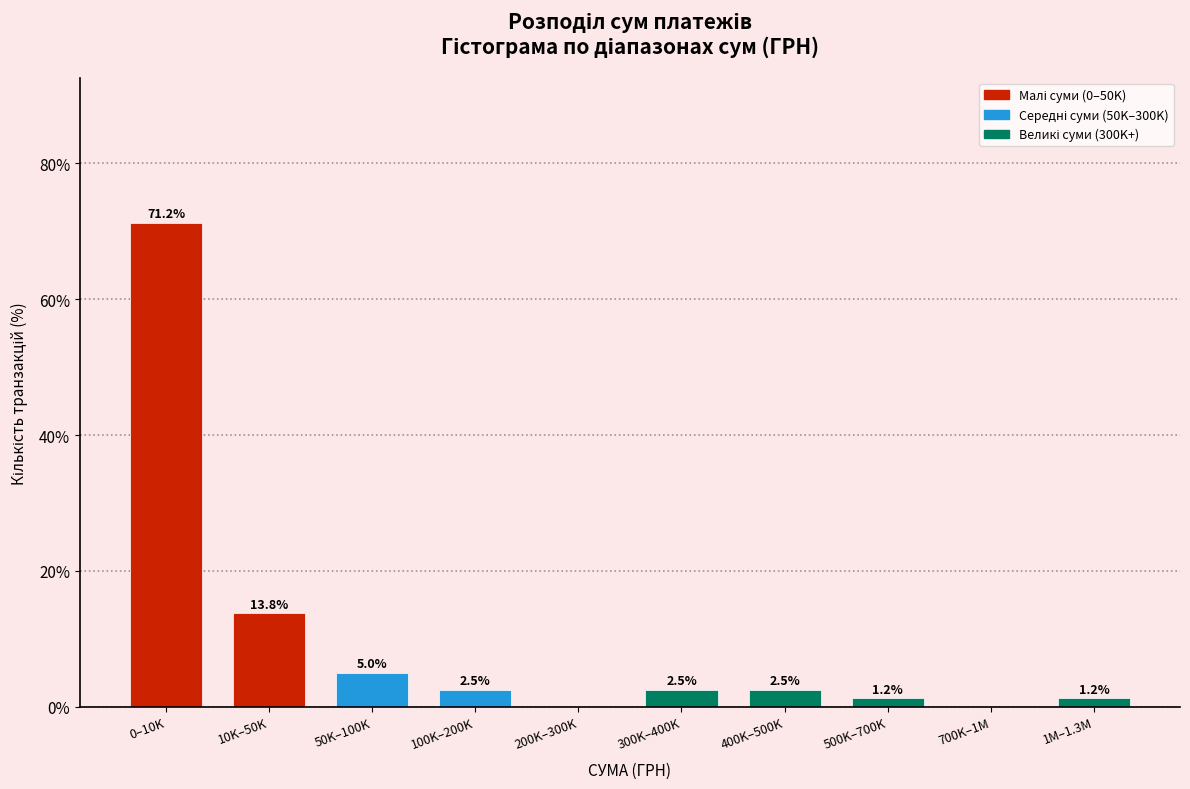

True or false: the data shows 2.5 at 100K–200K.

True